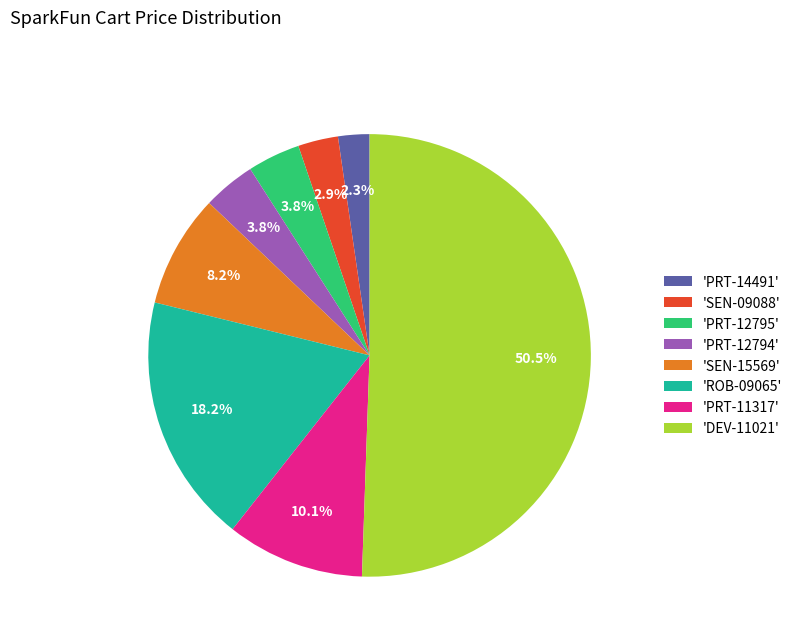

Which slice is the smallest?

'PRT-14491'